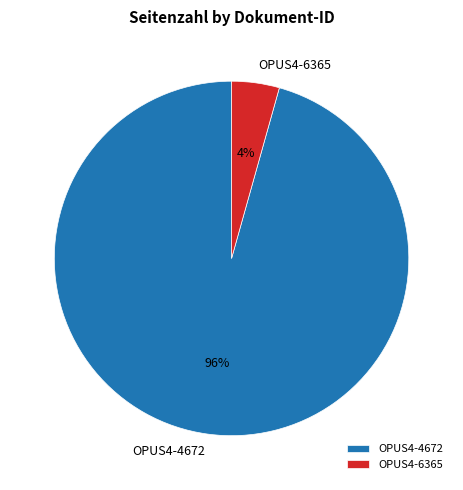

To the nearest percent, what percentage of the pie is OPUS4-6365?

4%